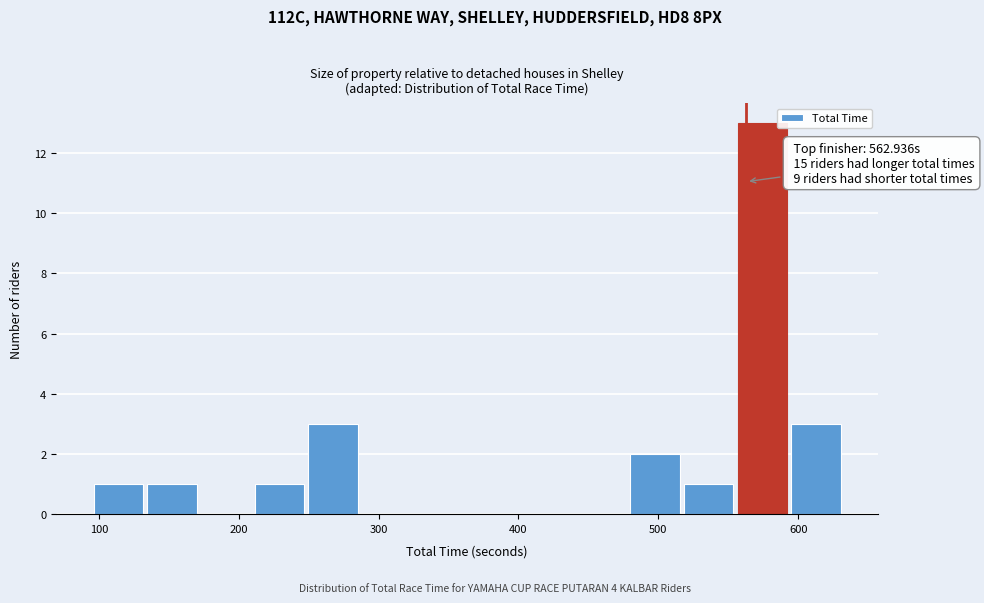

Read against the x-axis, roughly where is the centre of the tallest bar?

570